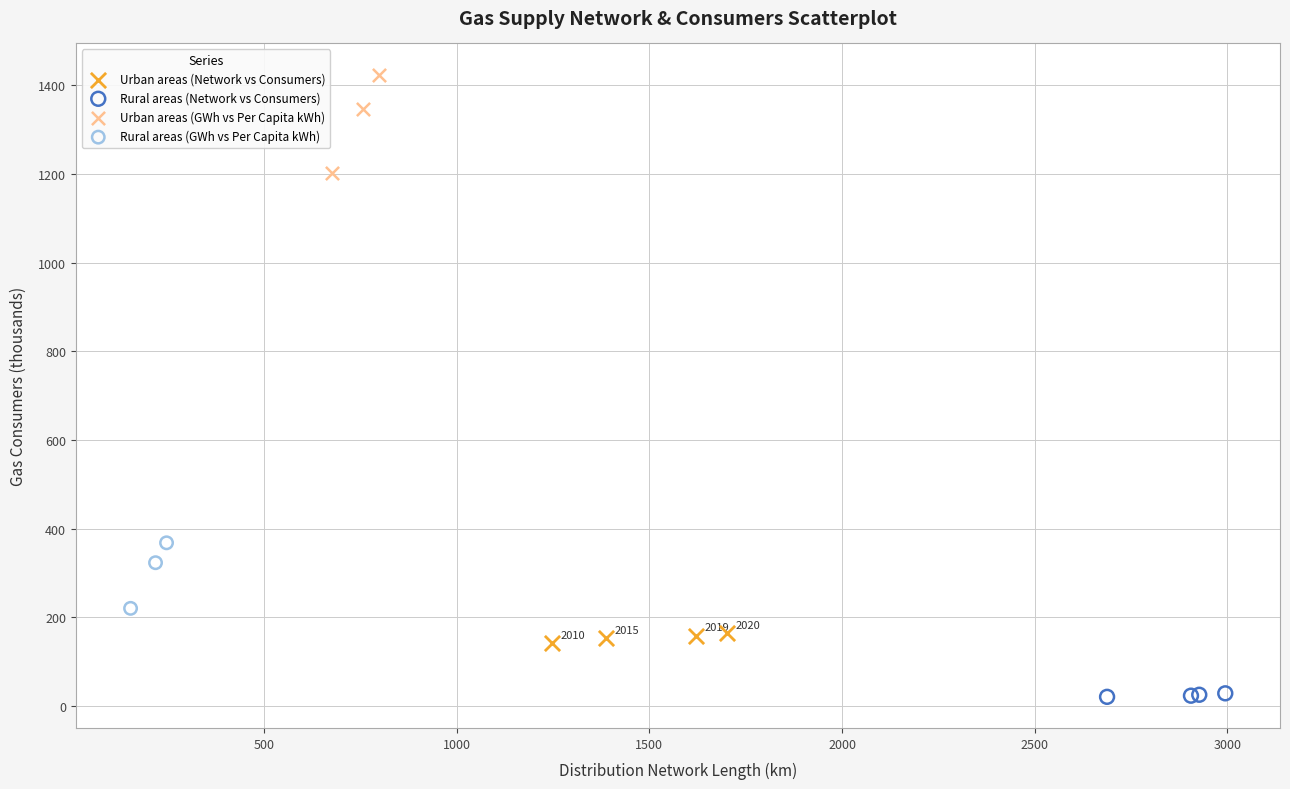

Which series has the largest Y range (max minus min)?

Urban areas (GWh vs Per Capita kWh)